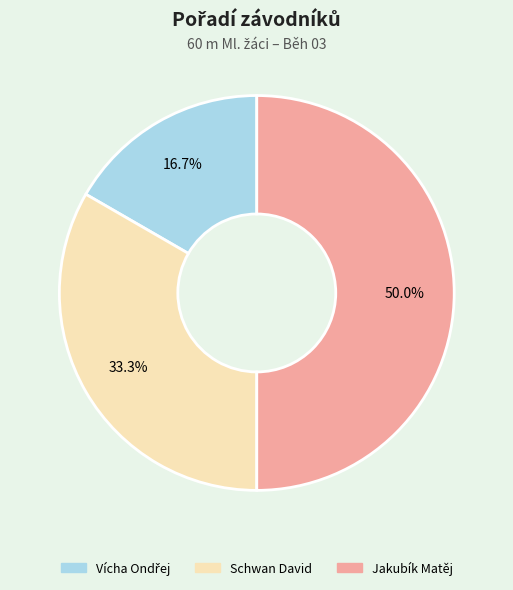

To the nearest percent, what percentage of the pie is Schwan David?

33%